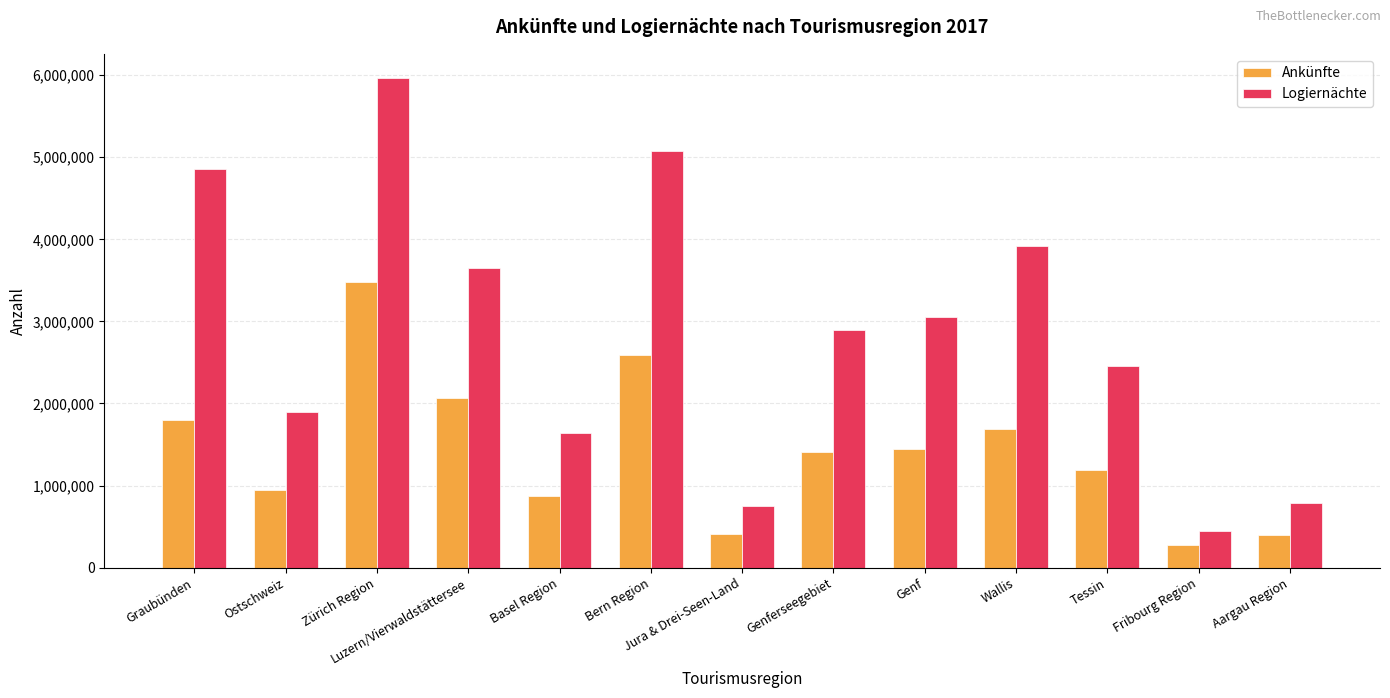

What value does the Ankünfte series have at Basel Region, to the nearest 50?

869850